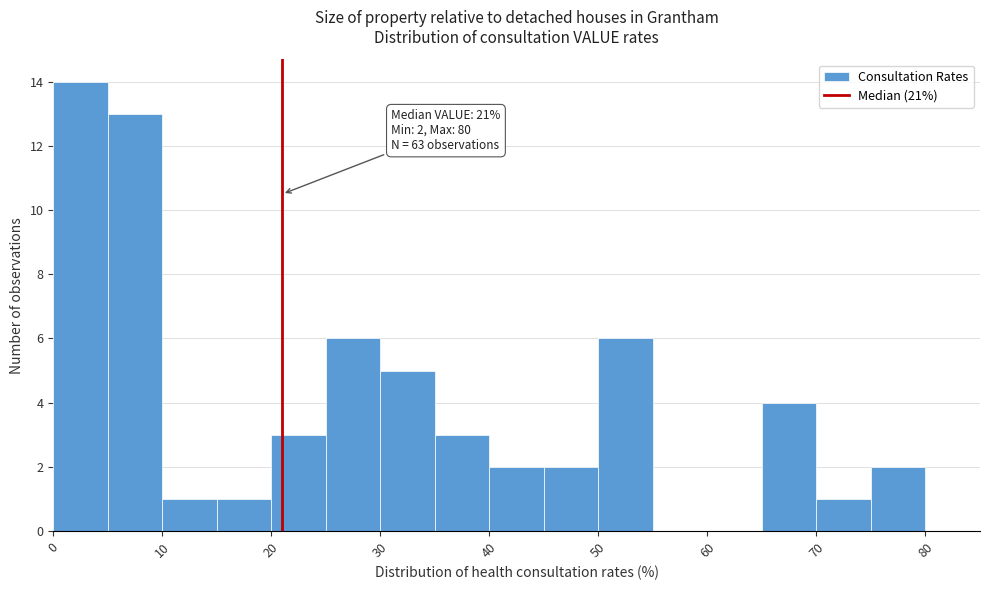

Over which range of the x-axis is the bar tallest?

0 to 5